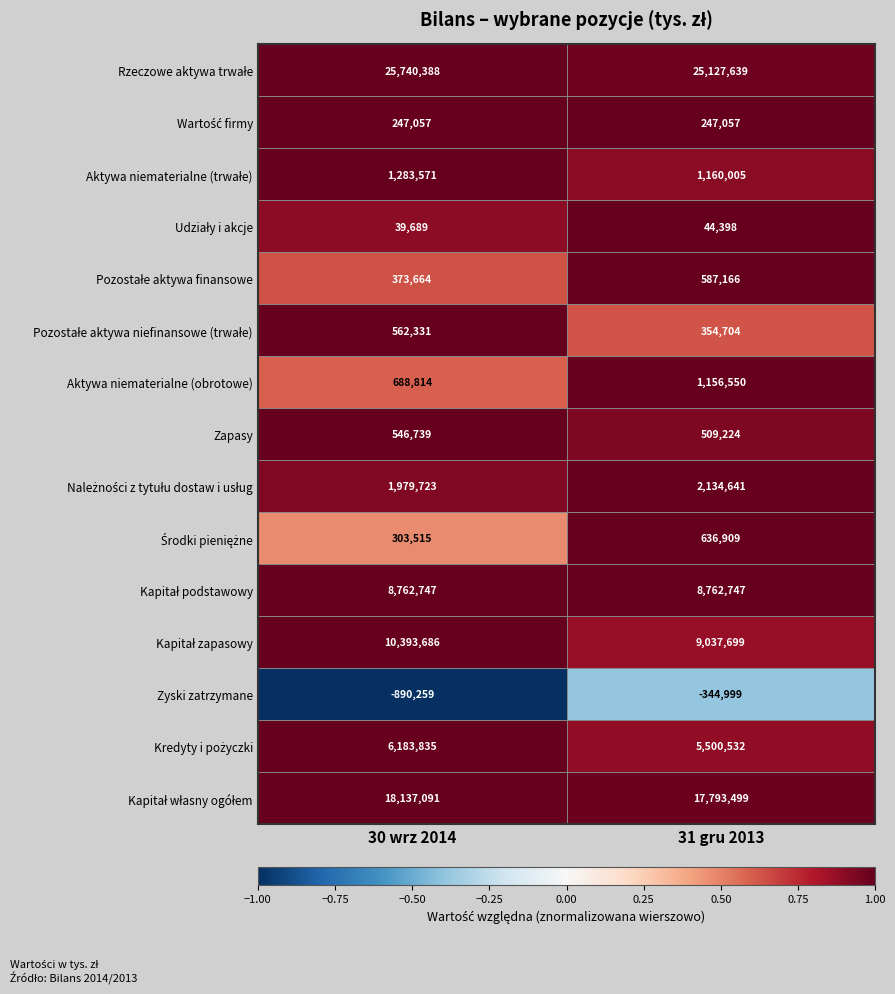

List the labels in order of Zapasy value, smallest first.

31 gru 2013, 30 wrz 2014